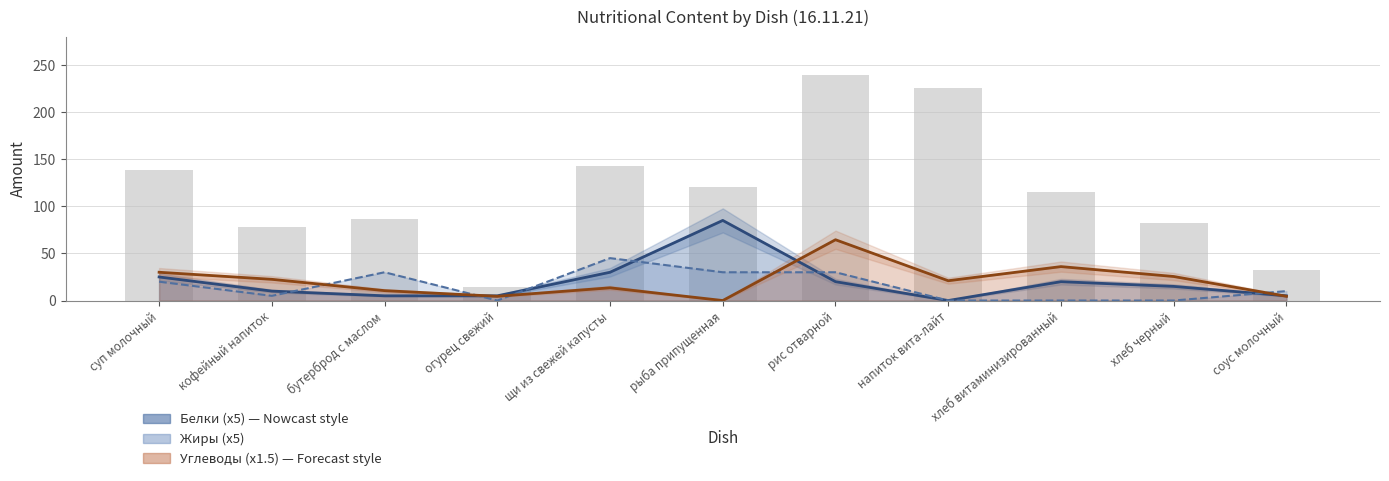

What is the sum of all Жиры values?

170.0